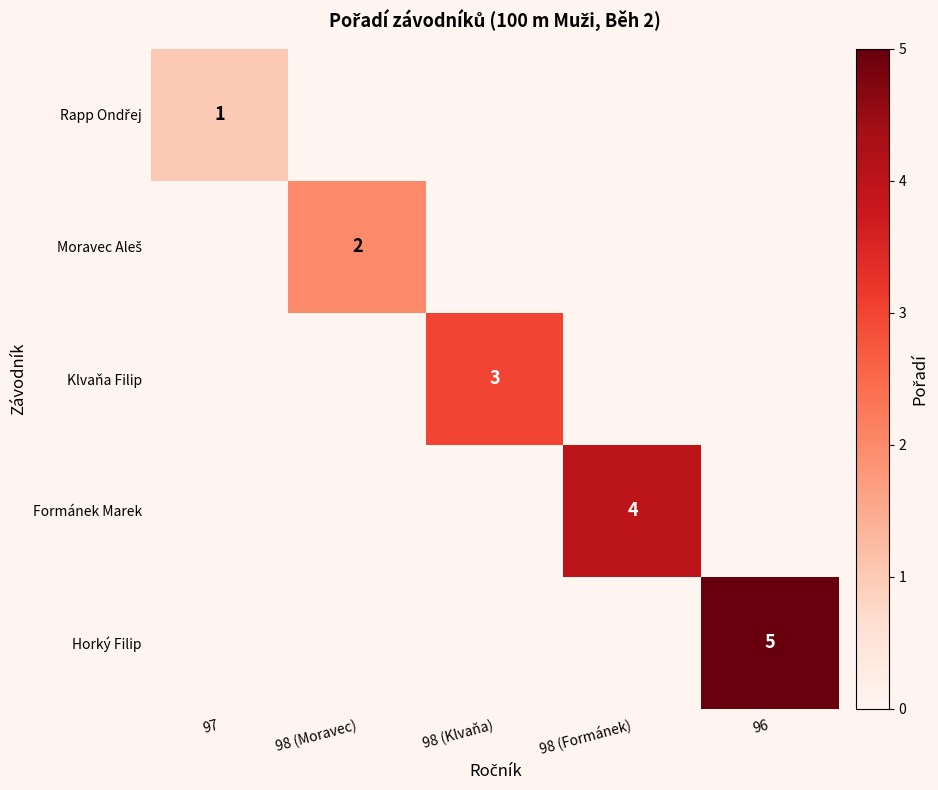

Rank the series by their maximum value, from lowest to highest.

Rapp Ondřej, Moravec Aleš, Klvaňa Filip, Formánek Marek, Horký Filip